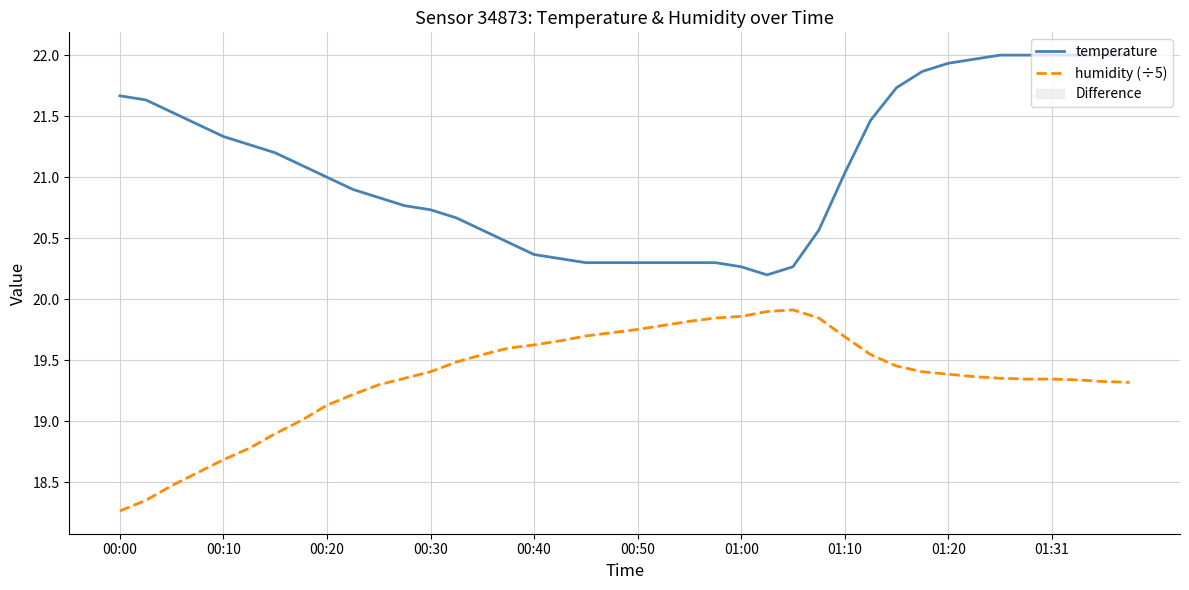

Does the chart display data point markers on the line(s)?

No